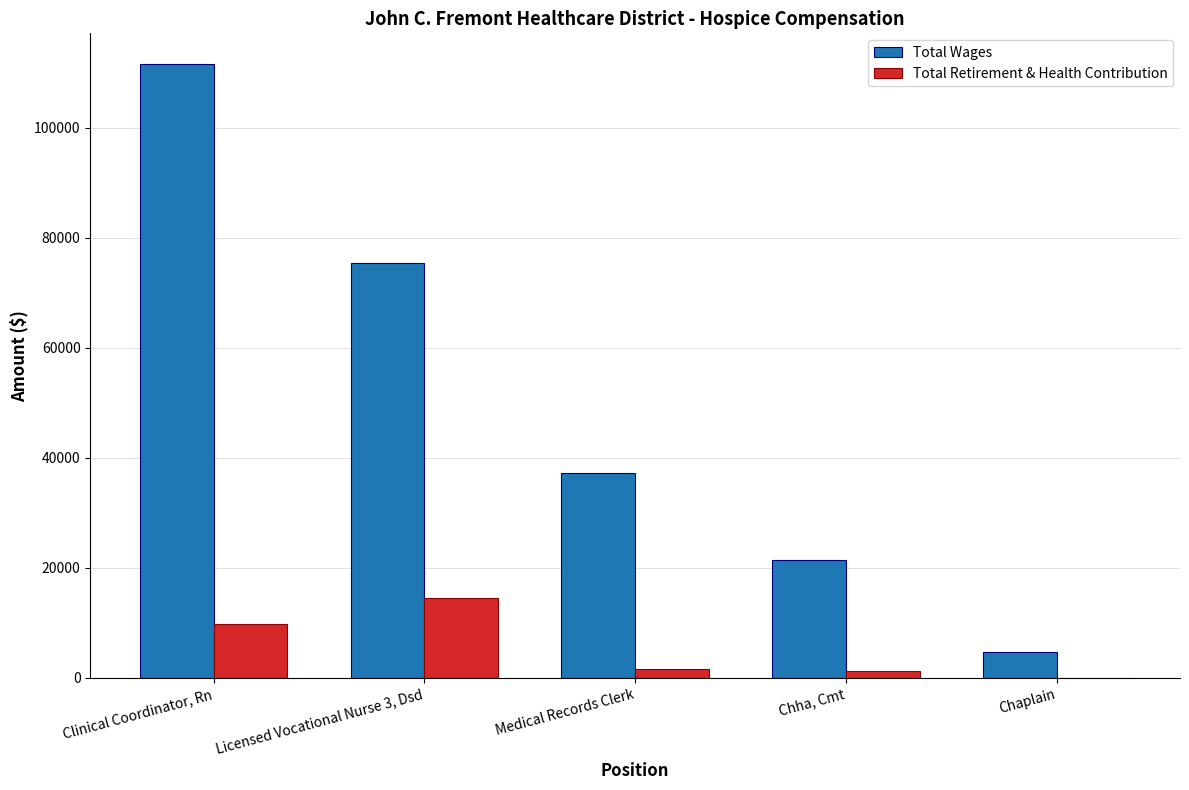

Which series changed the most between Chha, Cmt and Chaplain?

Total Wages